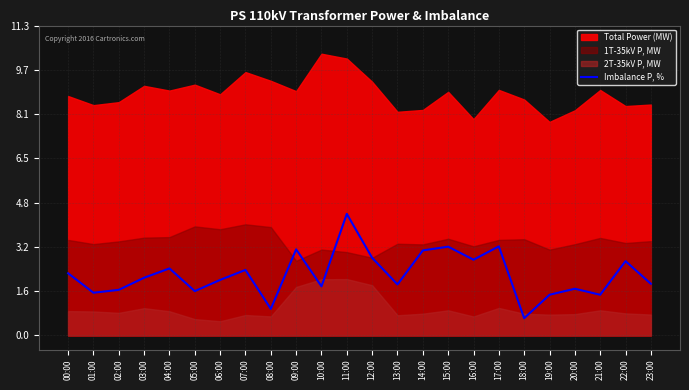

What is the change in value from 00:00 to 14:00?

+0.8